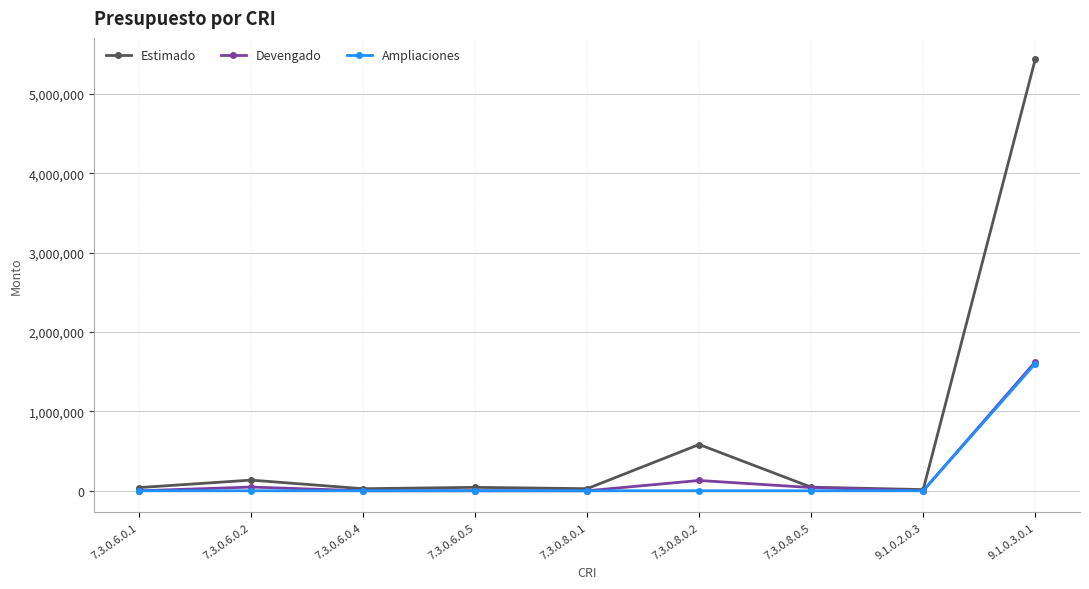

What is the sum of the Estimado values at 7.3.0.6.0.2 and 9.1.0.2.0.3?

149543.4